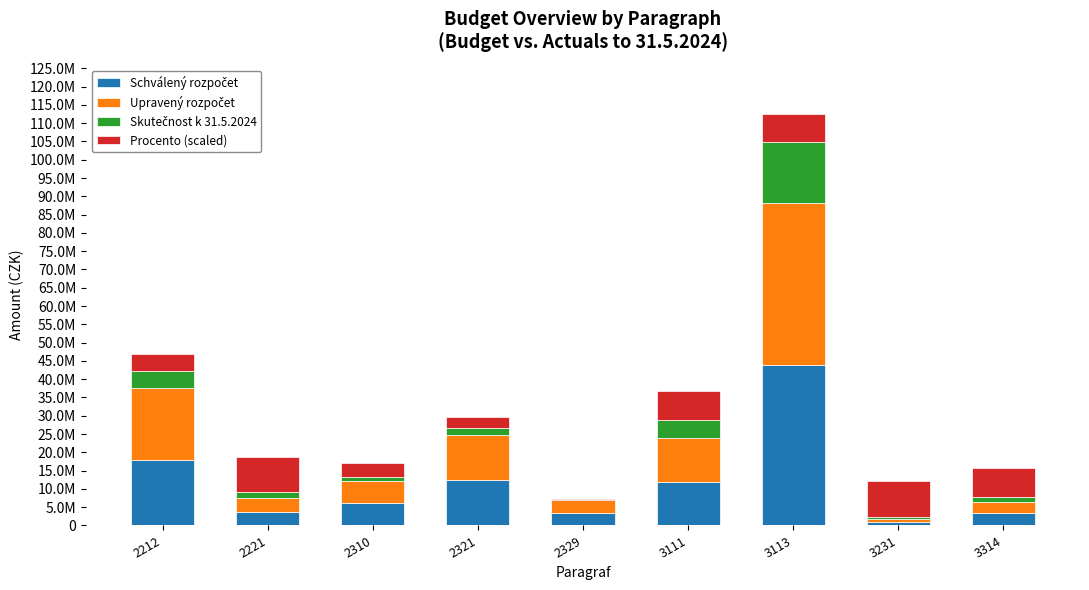

Are the bars horizontal?

No